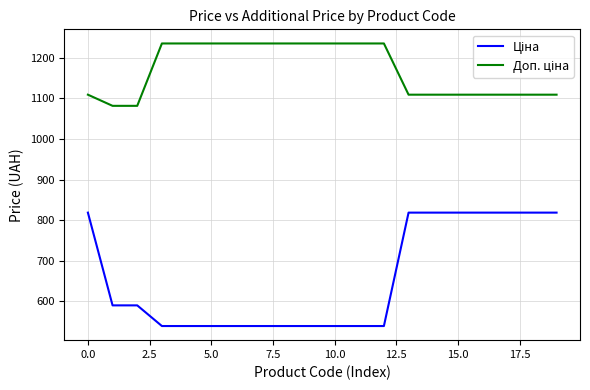

What is the greatest value displayed?

1235.4